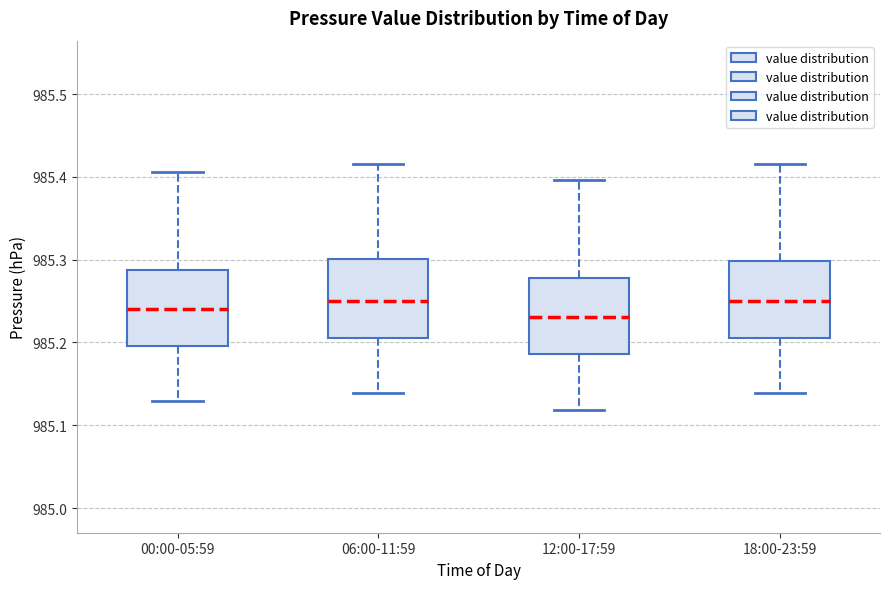

Reading left to right, transcribe this box plot: for each box, give where its median line is, the range the box spans, and where its two whiskers end, as read against the y-axis. The values are not printed on the chart, so give them approximately, as read against the axis.

00:00-05:59: median 985.24, box 985.20 to 985.29, whiskers 985.13 to 985.41
06:00-11:59: median 985.25, box 985.21 to 985.30, whiskers 985.14 to 985.42
12:00-17:59: median 985.23, box 985.19 to 985.28, whiskers 985.12 to 985.40
18:00-23:59: median 985.25, box 985.21 to 985.30, whiskers 985.14 to 985.42